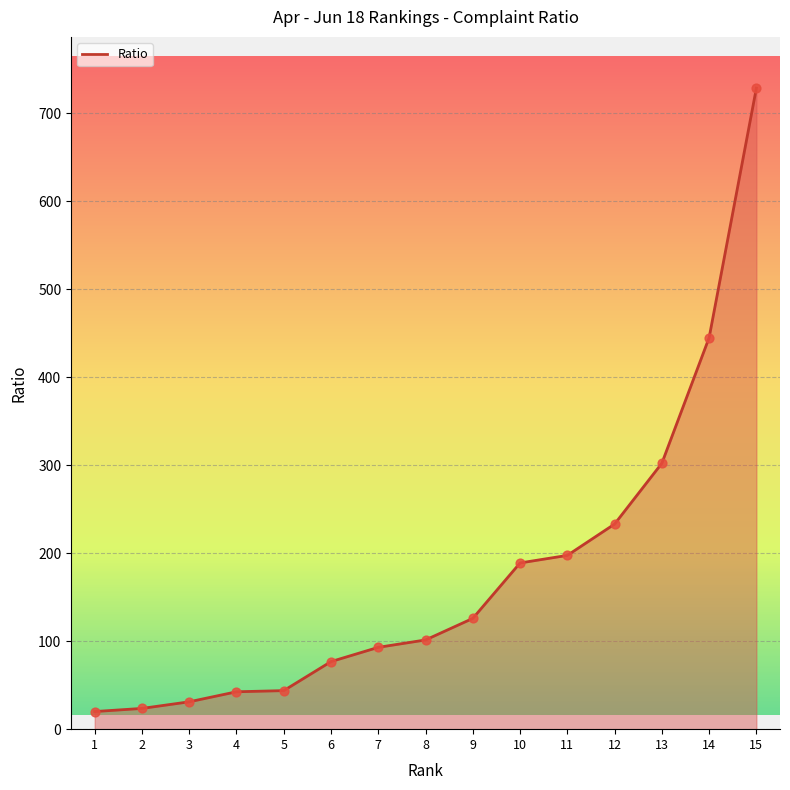

What is the change in value from 3 to 6?

+45.7